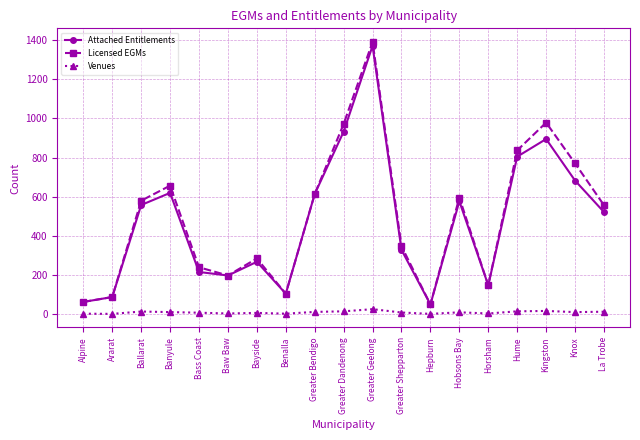

At which category does Attached Entitlements reach its first local peak?

Banyule